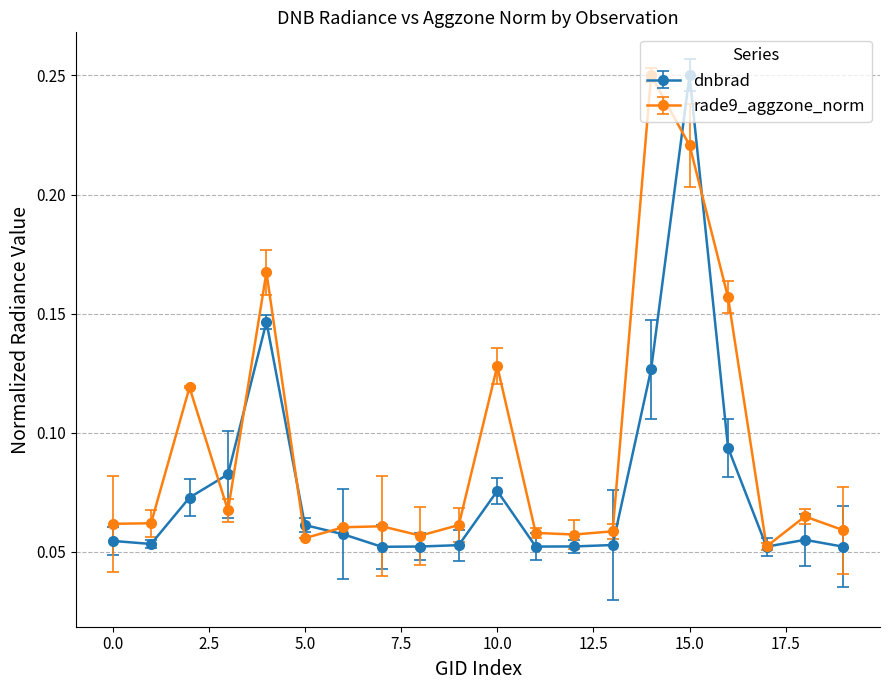

How many distinct data groups are displayed?

2